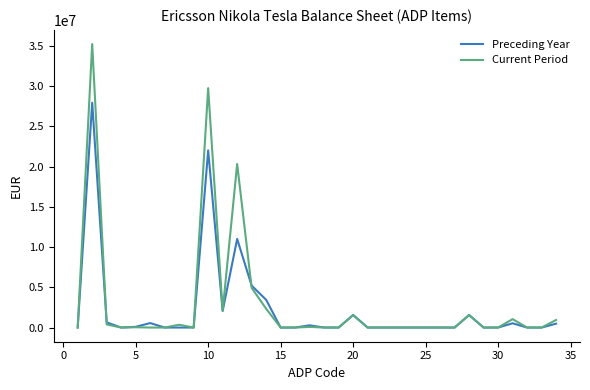

Which series has the widest spread of values?

Current Period